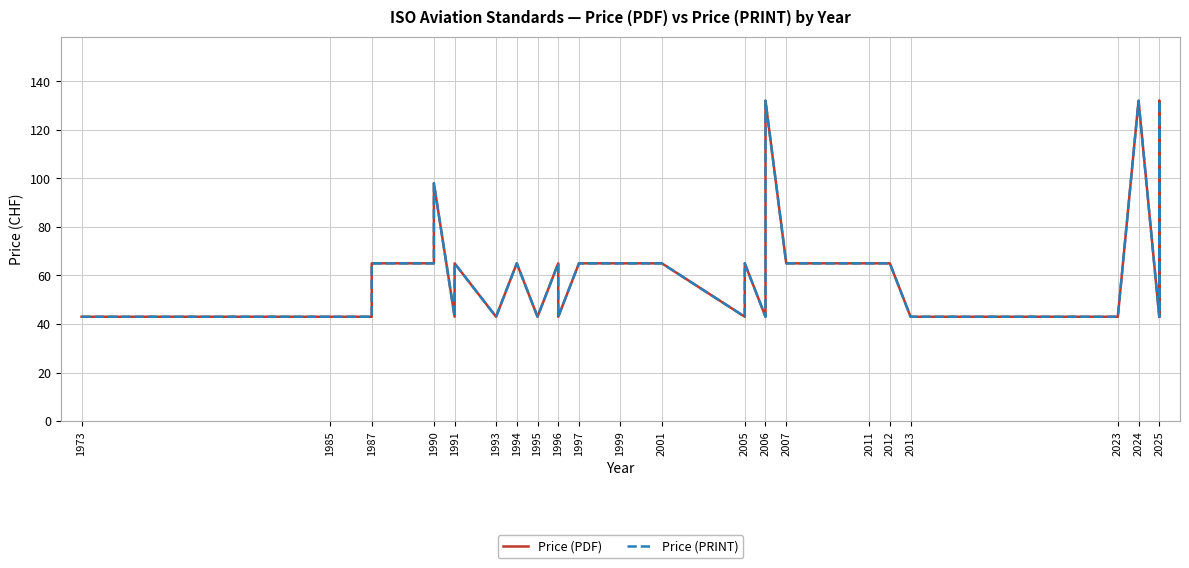

What is the approximate value of Price (PDF) at 1991?

65